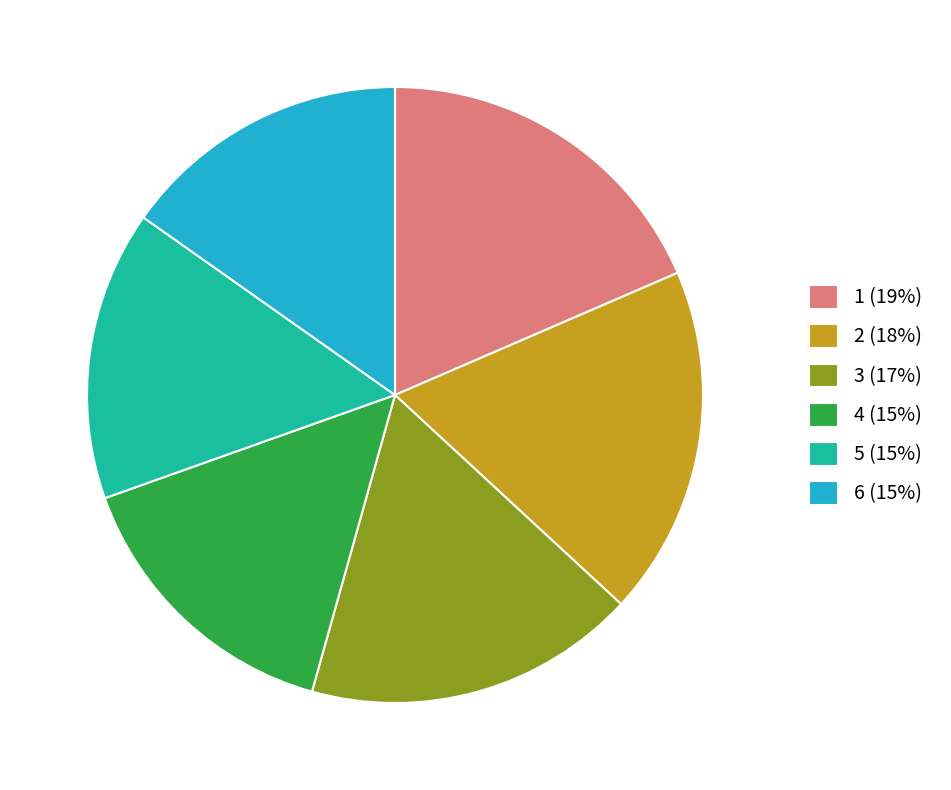

Does 6 account for over 50% of the chart?

No